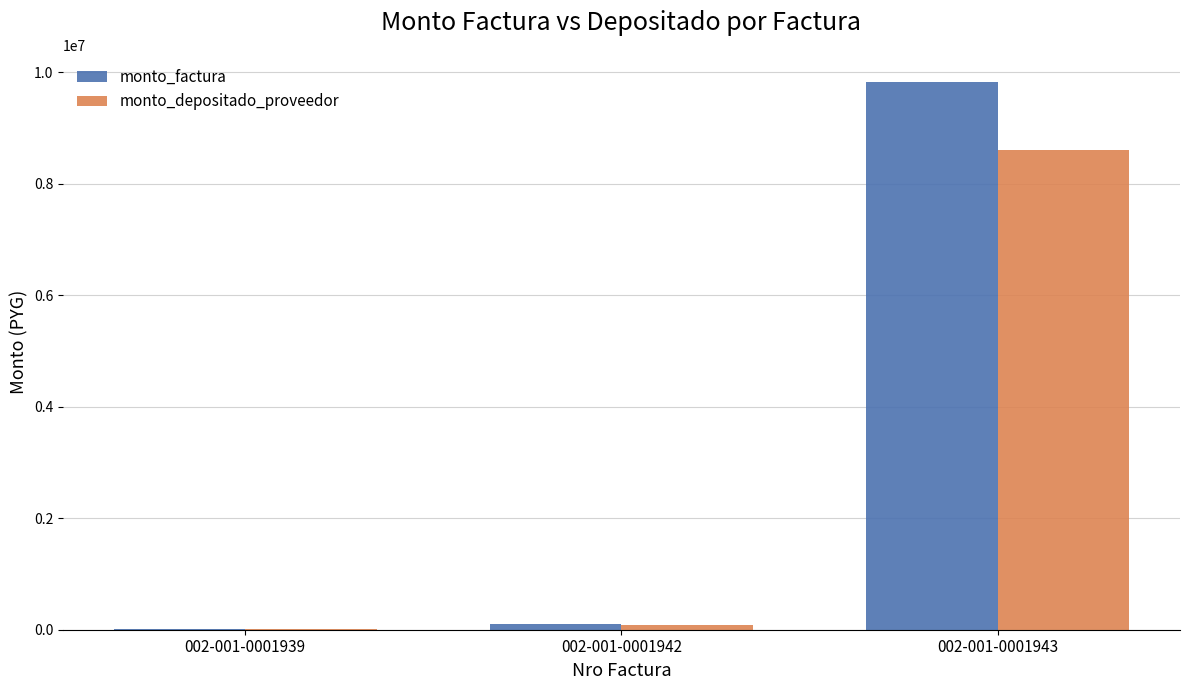

At which category is the sum across all series the highest?

002-001-0001943